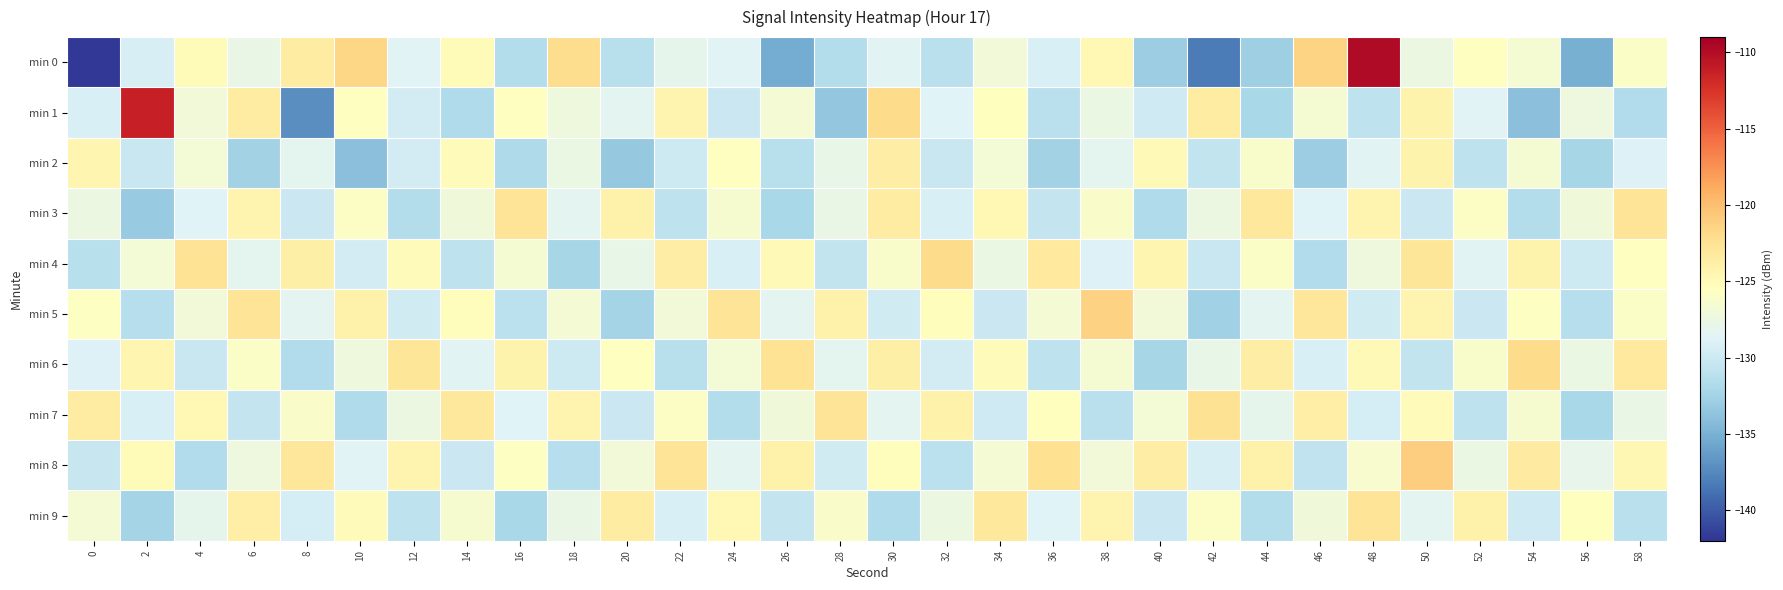

Count the number of data series in this chart.

10